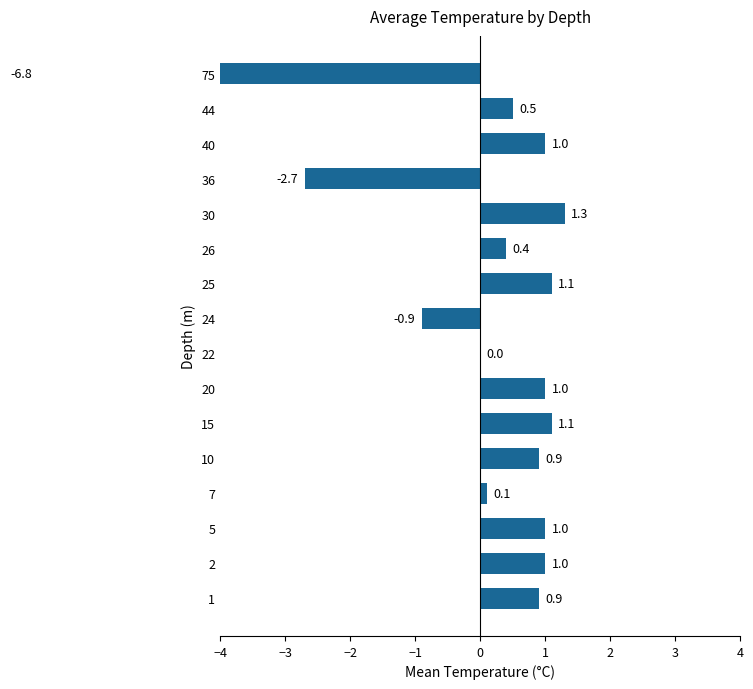

What position from the right is 2?

10